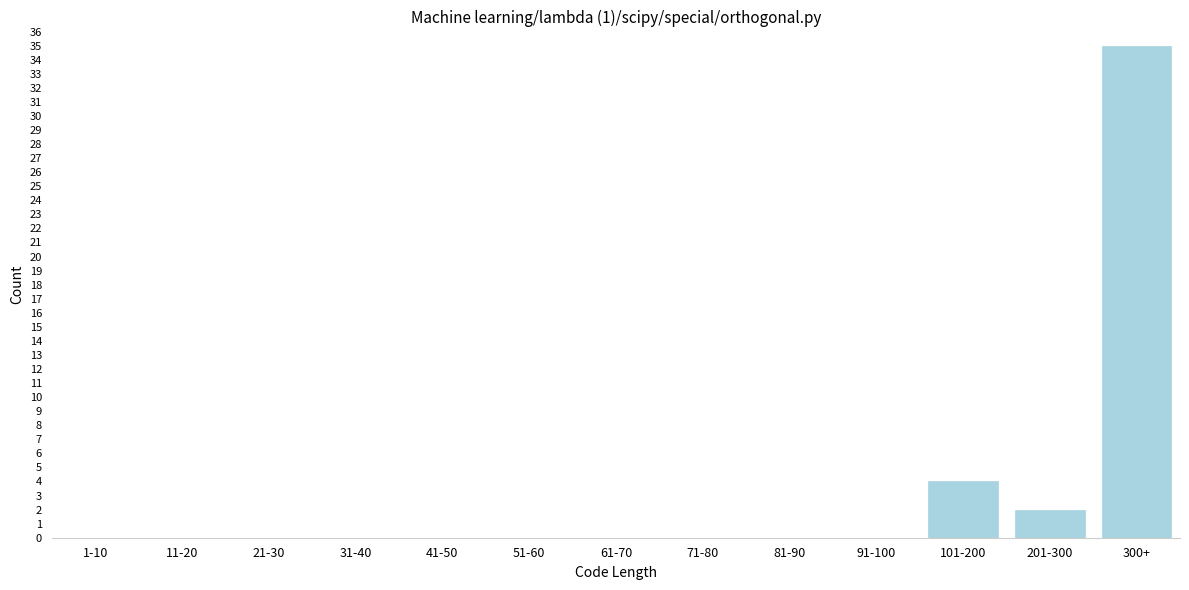

Reading left to right, list all the values displayed in this chart.

1-10=0	11-20=0	21-30=0	31-40=0	41-50=0	51-60=0	61-70=0	71-80=0	81-90=0	91-100=0	101-200=4	201-300=2	300+=35